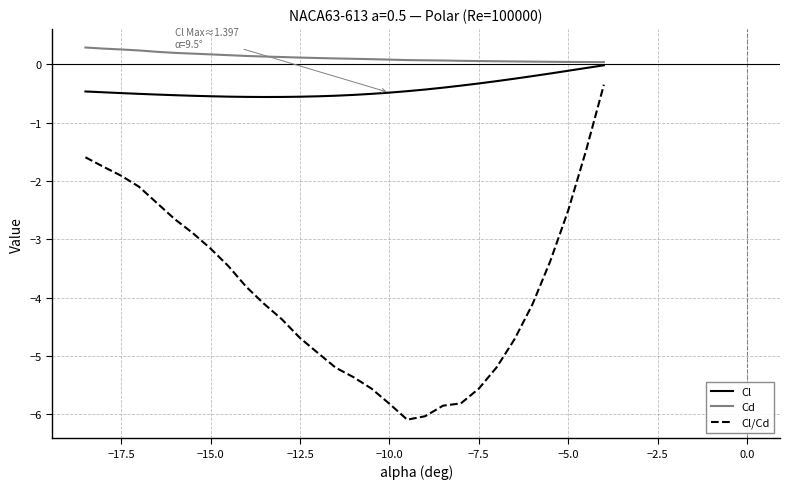

What is the difference between the maximum and minimum values in the Cd series?

0.3